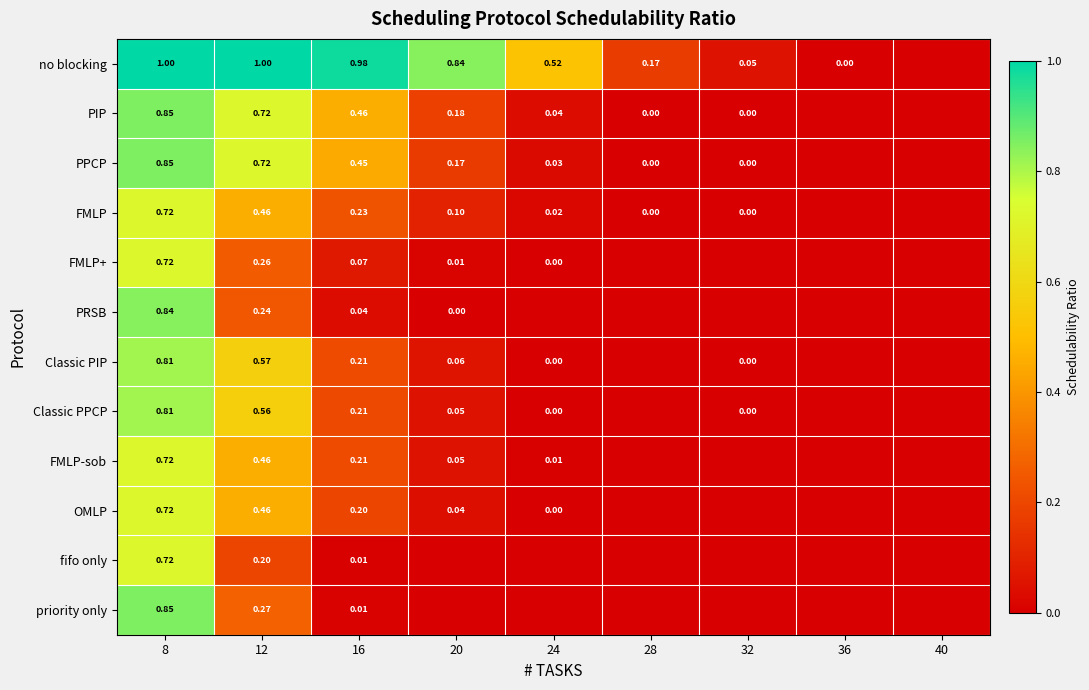

Between 12 and 16, which series saw the biggest shift?

Classic PIP